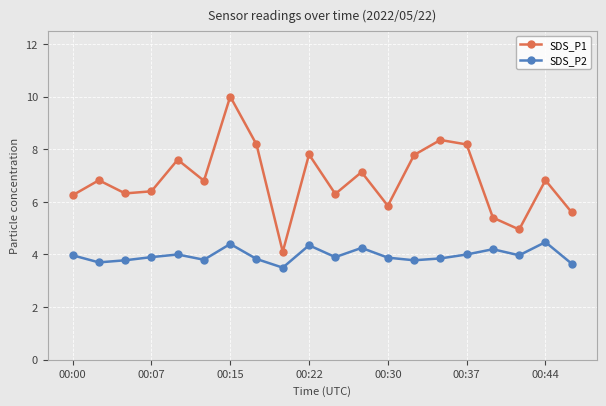

List the series in order of their peak value, highest first.

SDS_P1, SDS_P2